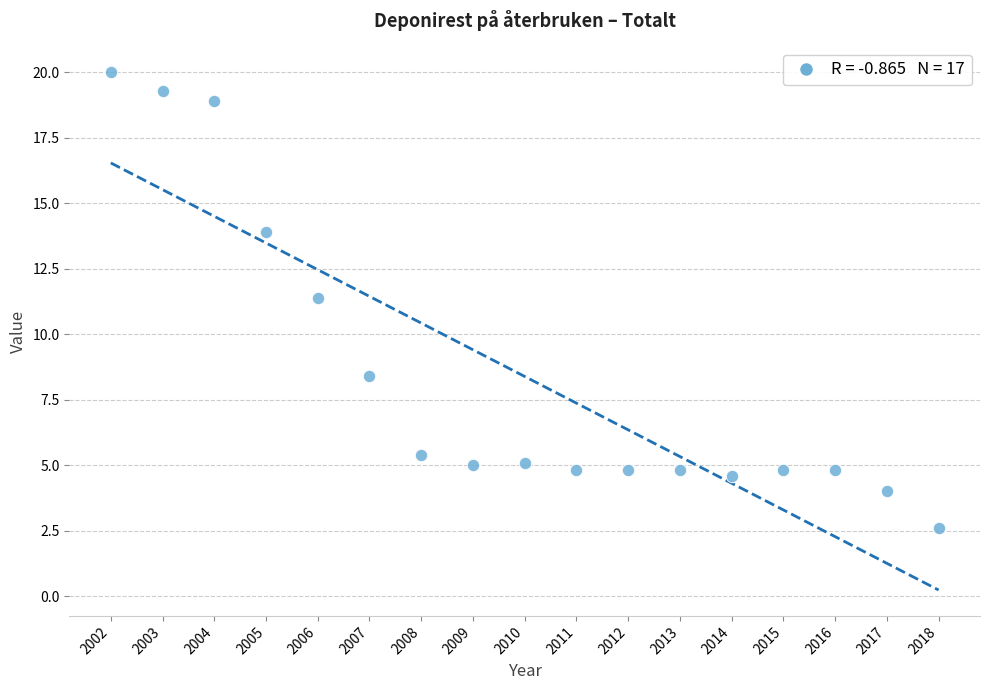

What is the range of Y values (max minus min)?

17.4